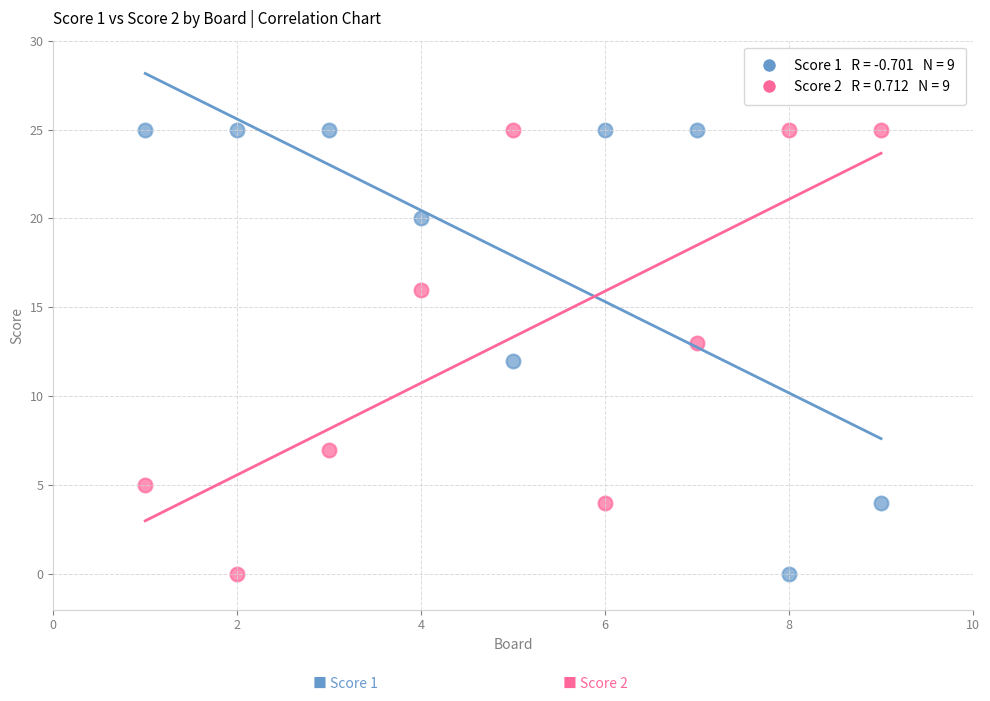

Across all data points, what is the range of X values (max minus min)?

8